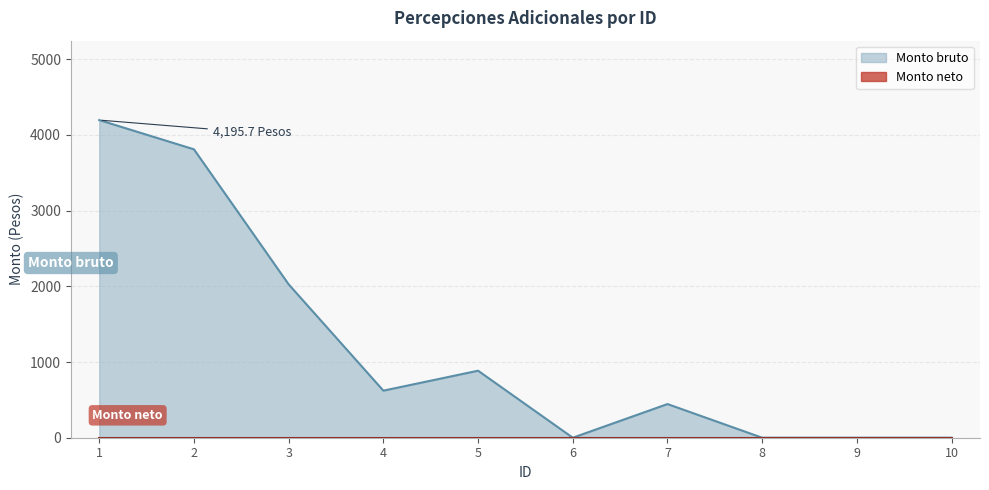

What is the change in value from 4 to 9?

-621.5